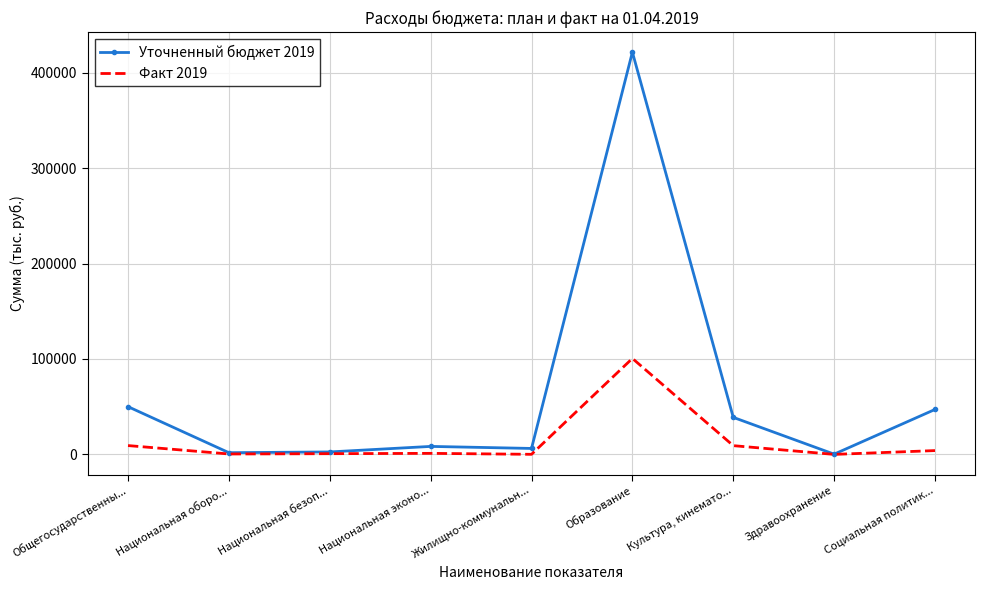

What position from the left is Социальная политик...?

9